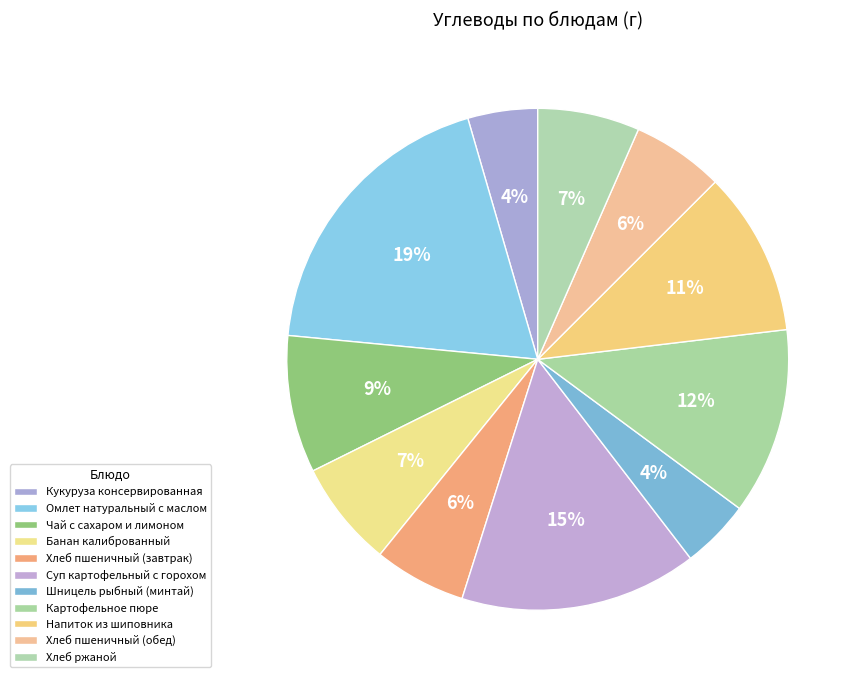

The Чай с сахаром и лимоном slice represents 1% of the pie. True or false?

False